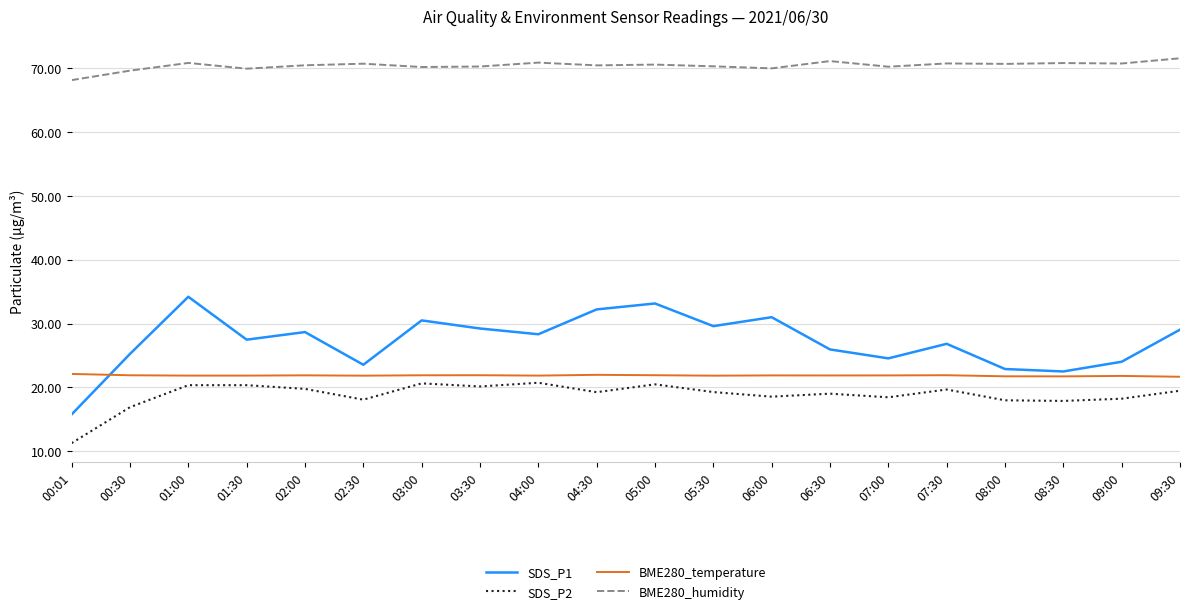

Rank the series at 04:30 from highest to lowest value.

BME280_humidity, SDS_P1, BME280_temperature, SDS_P2